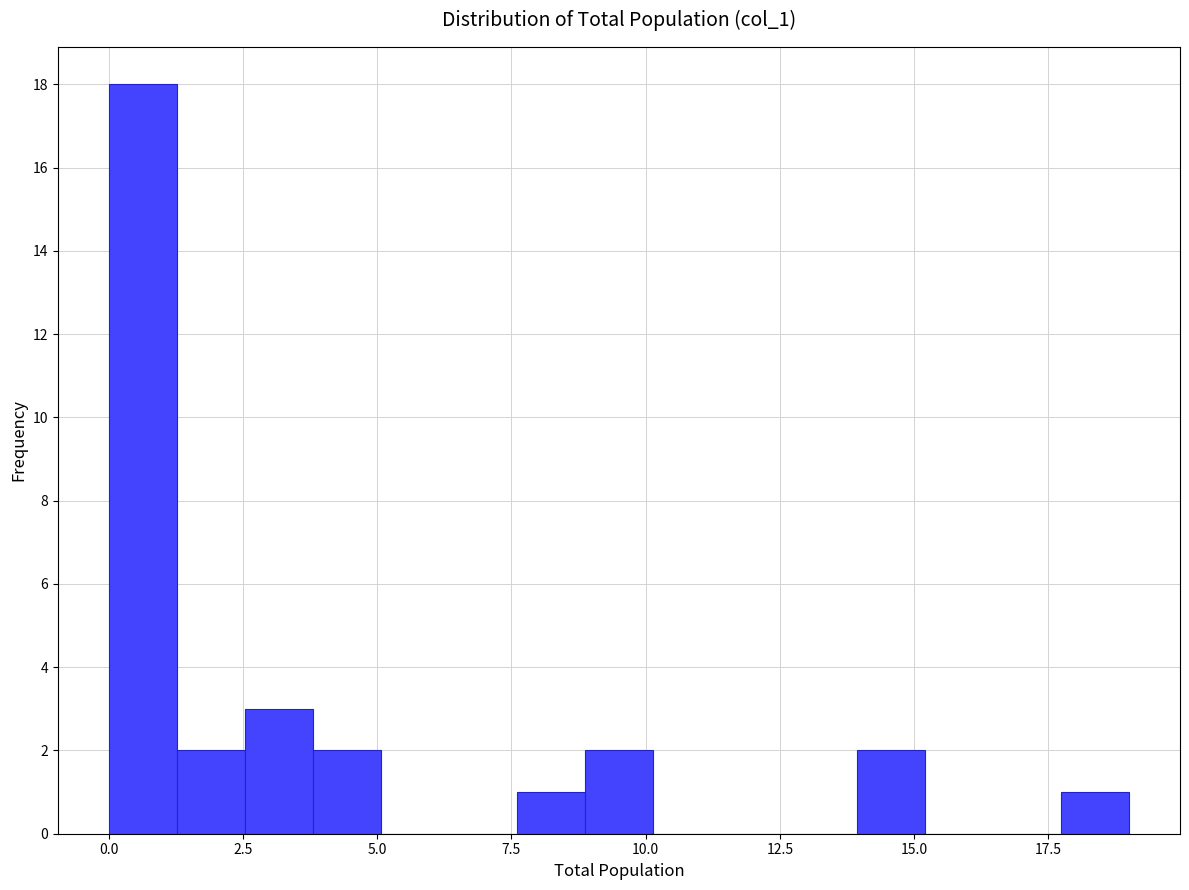

Around what value on the x-axis is the tallest bar? Give the approximate position of its centre, as read against the axis.

0.5